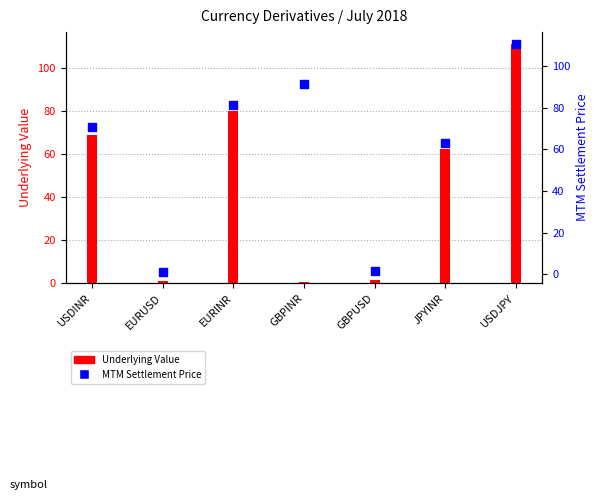

Which series reaches the minimum Y coordinate?

Underlying Value